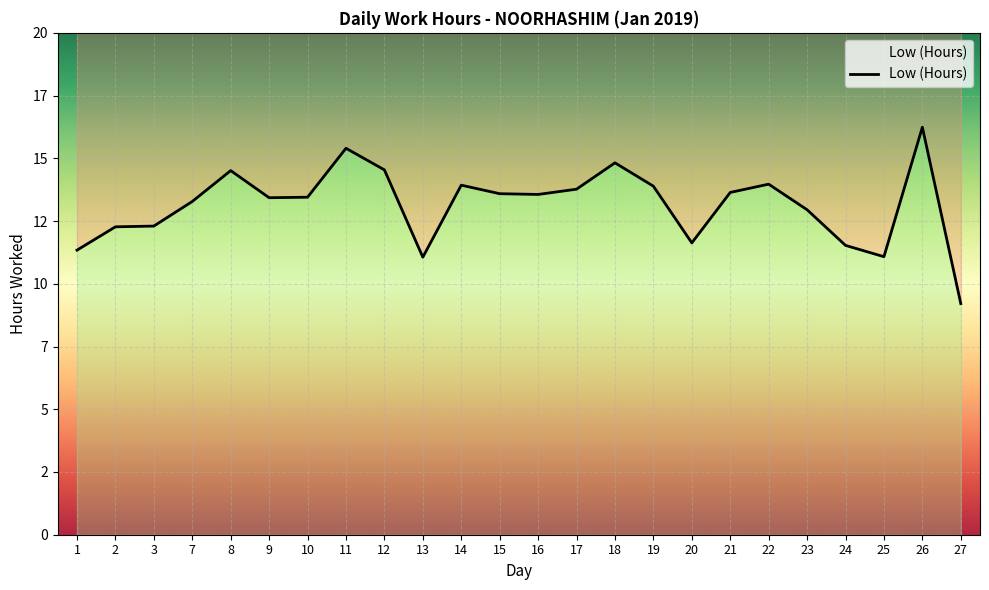

The value at 1 is 19.5. True or false?

False